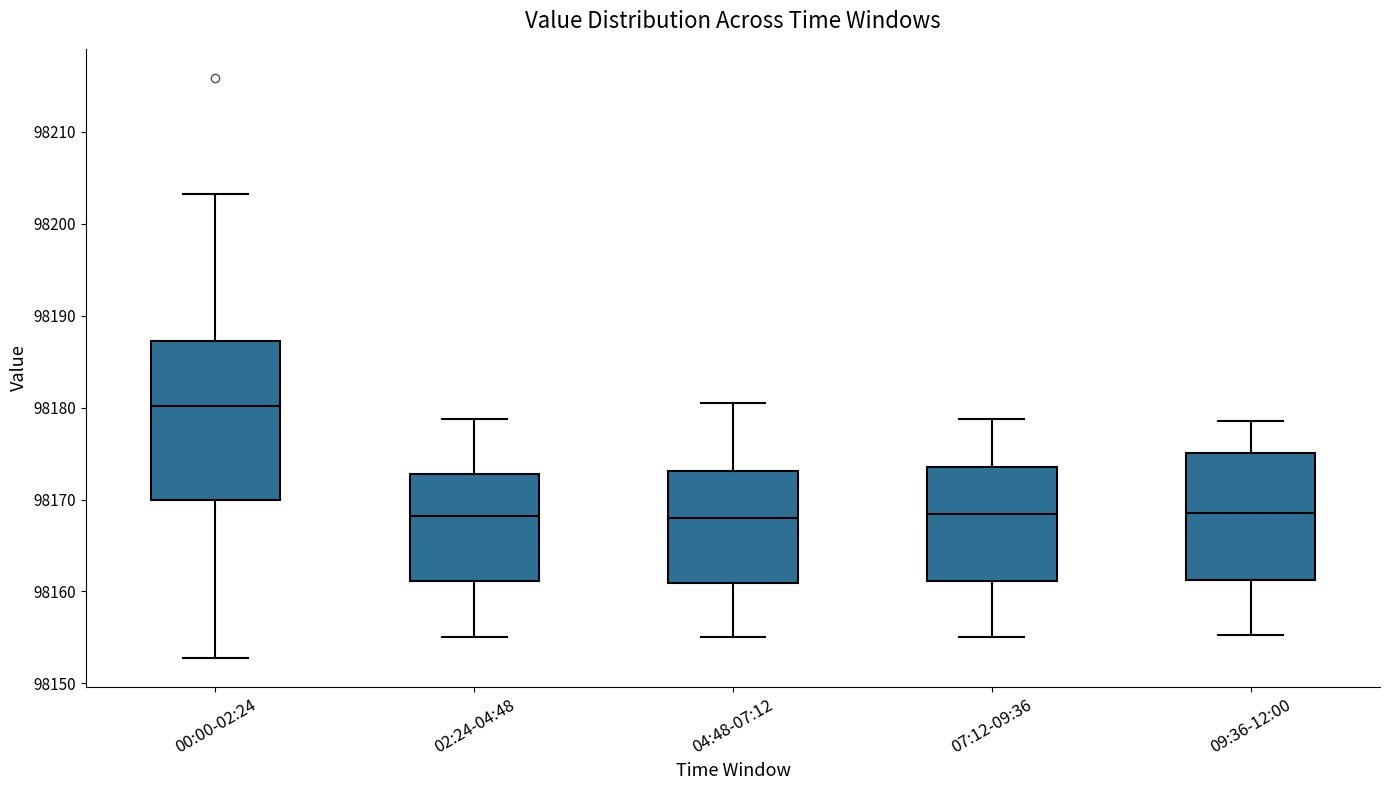

Comparing the boxes themselves (not the whiskers), which one is the tallest?

00:00-02:24